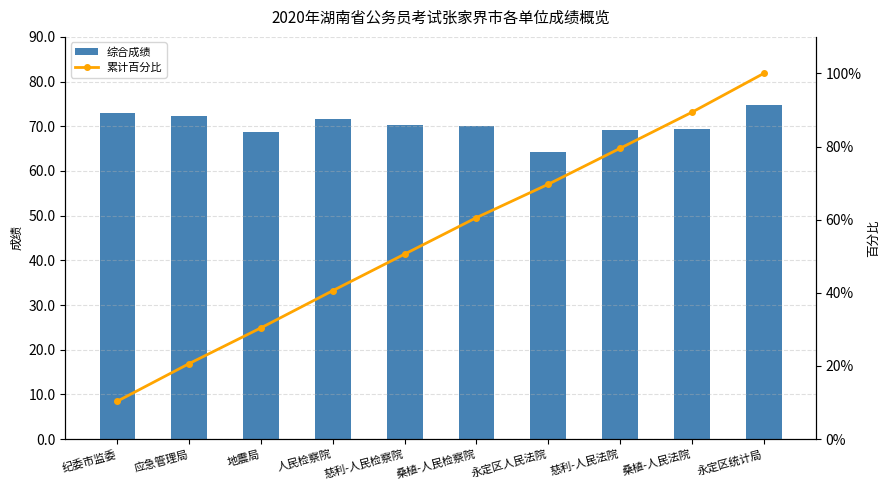

What value does the 累计百分比 series have at 永定区统计局?

100.0